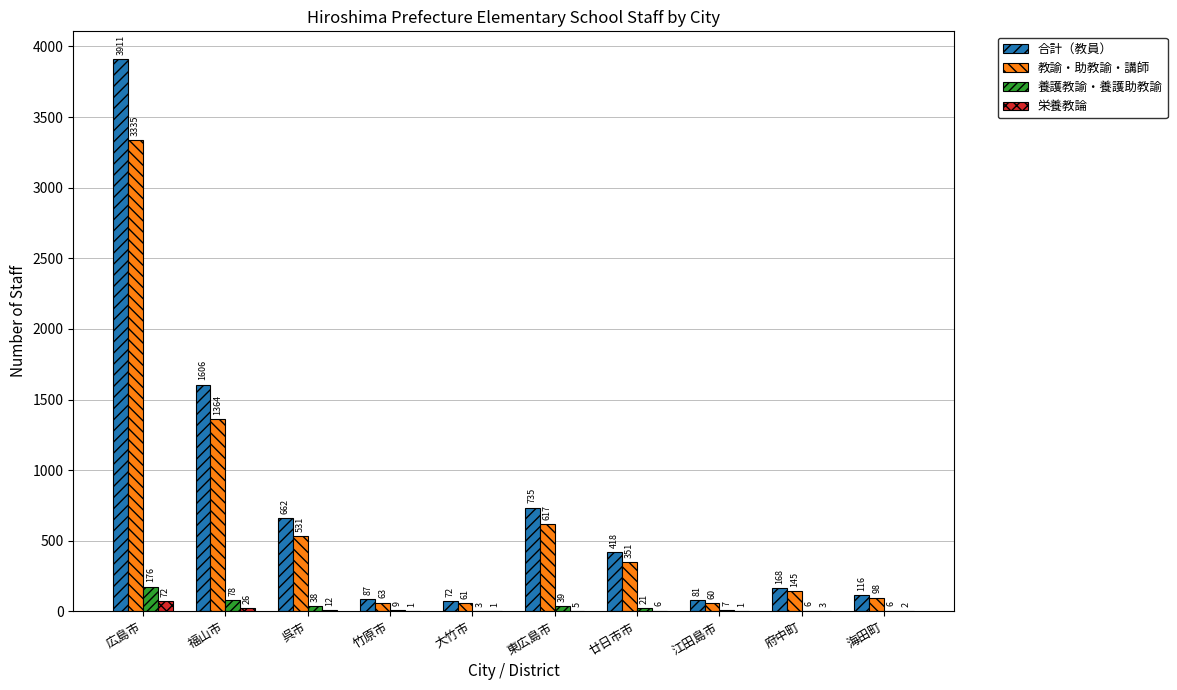

Which category has the highest value in the 栄養教論 series?

広島市